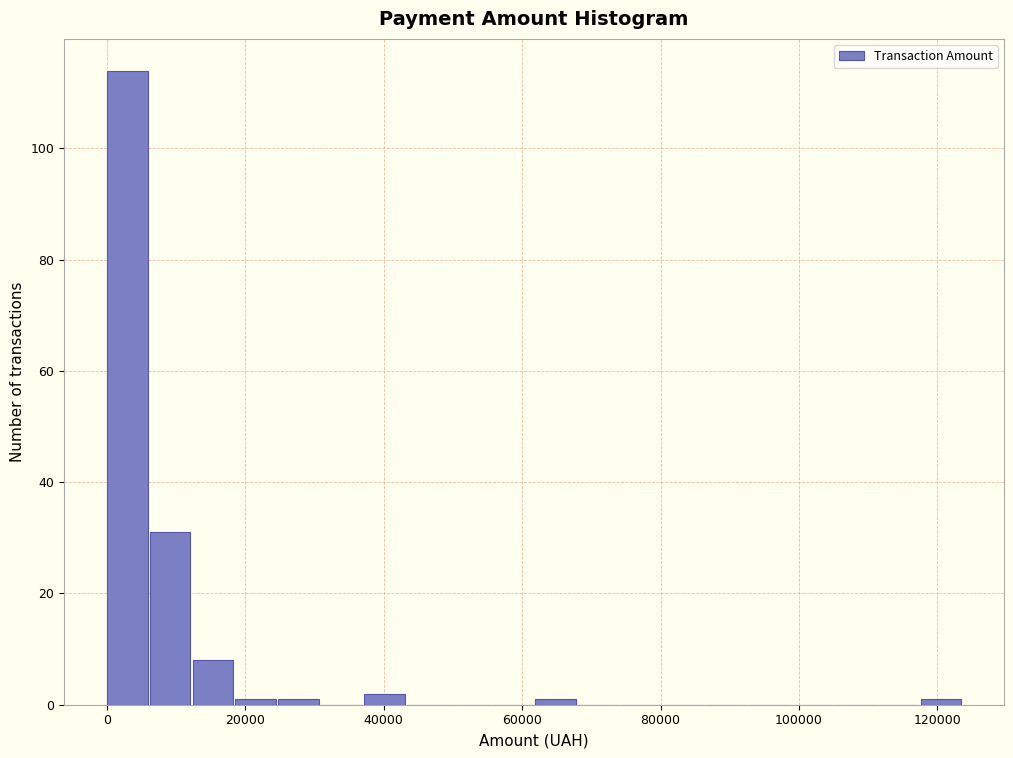

Read against the x-axis, roughly where is the centre of the tallest bar?

2000